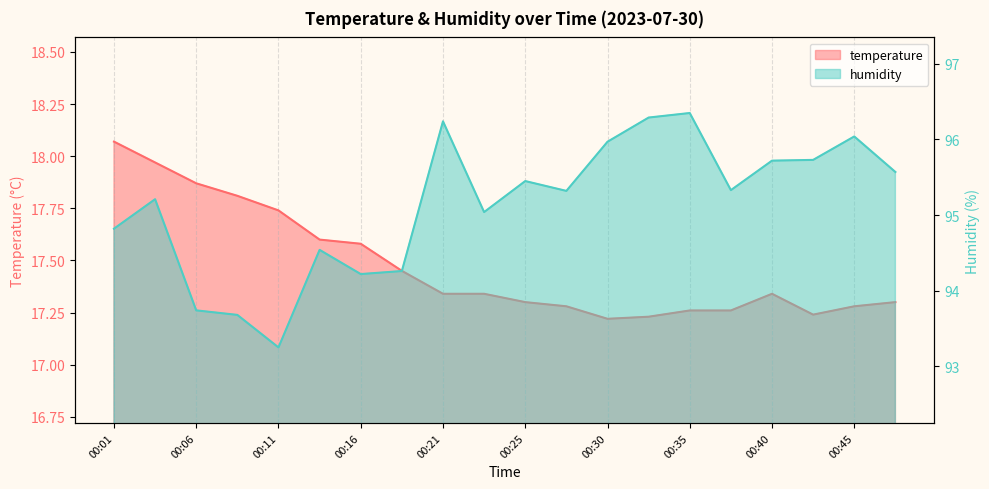

What is the sum of all temperature values?

349.5